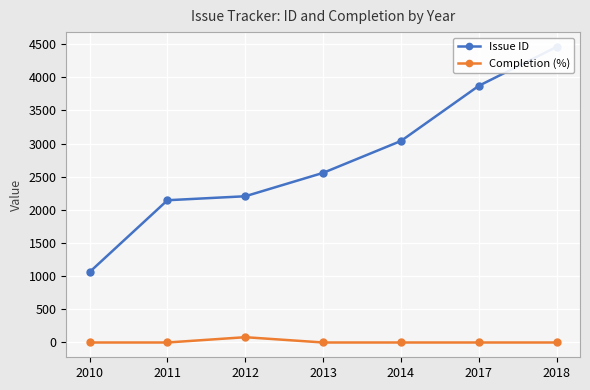

Which series has the largest total across all categories?

Issue ID